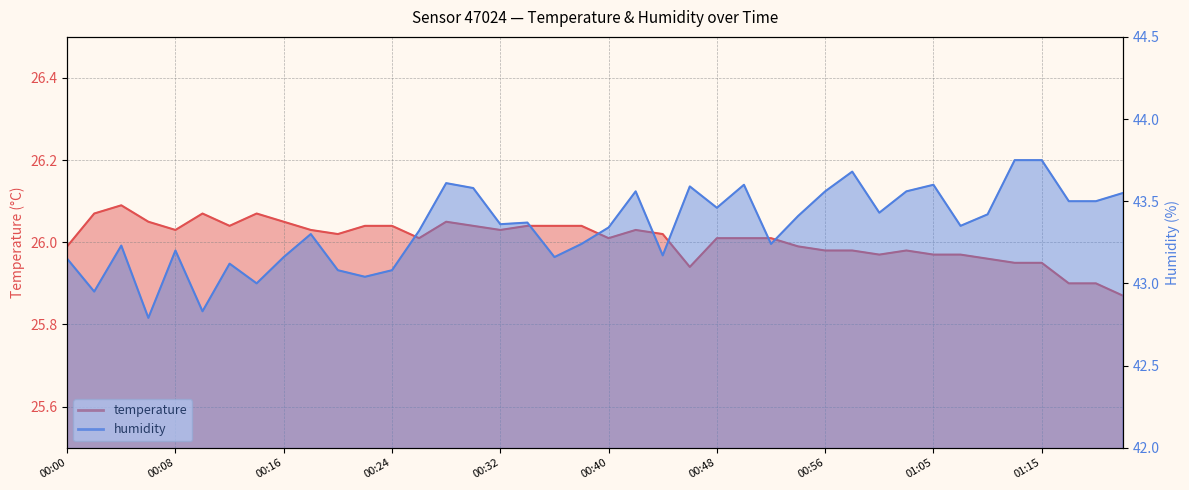

What is the difference between the maximum and minimum values in the humidity series?

1.0